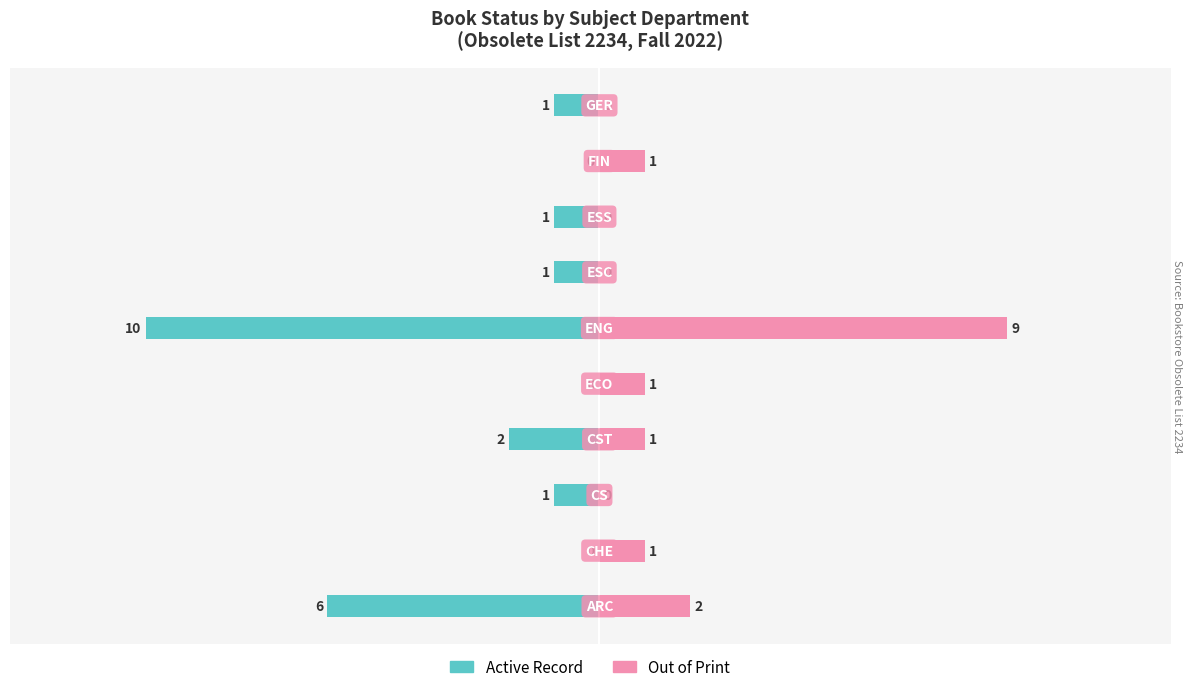

True or false: Active Record has a value of 0.0 at 1.

True